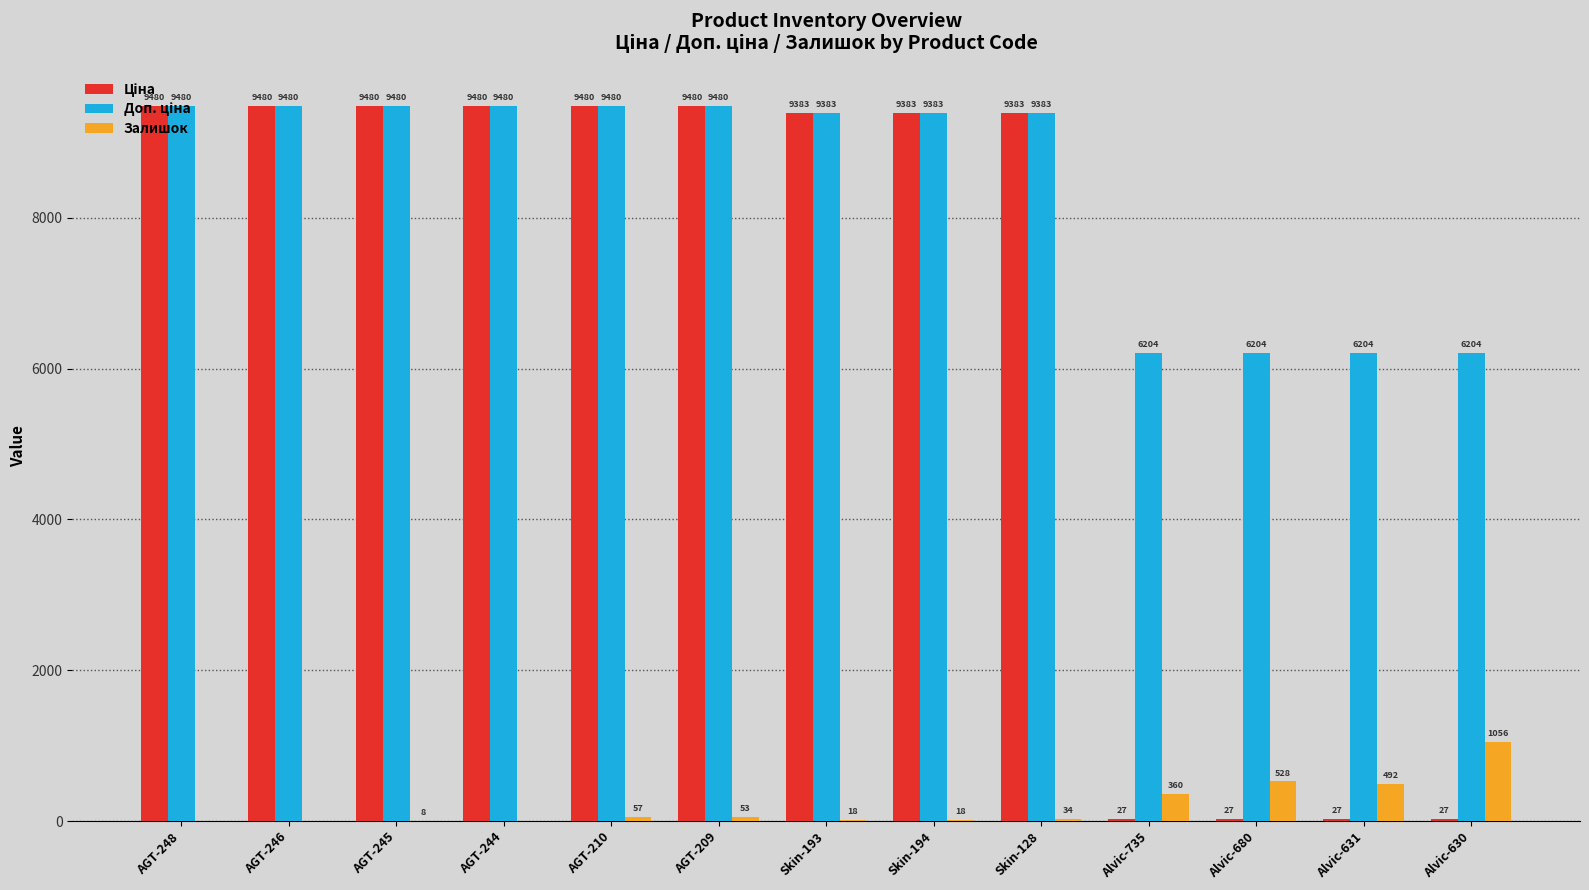

At which category is the sum across all series the highest?

AGT-210